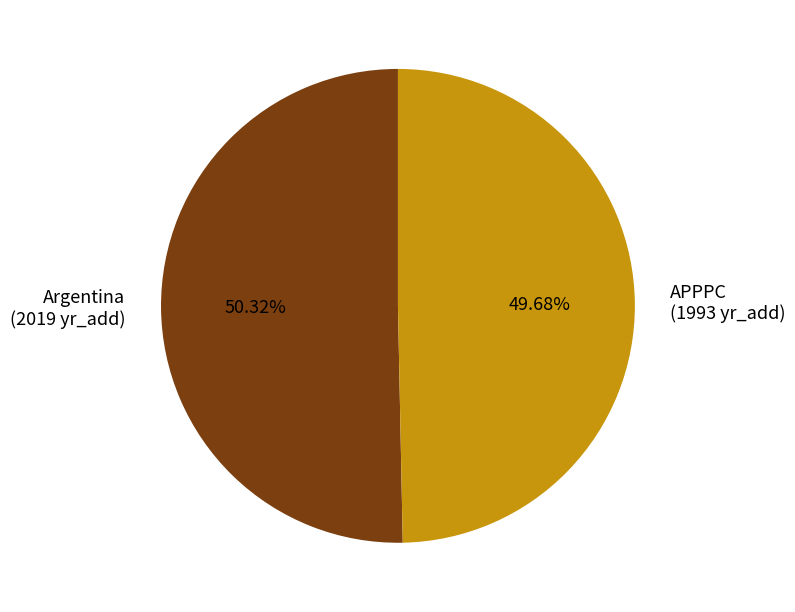

What is the largest slice in the pie chart?

Argentina